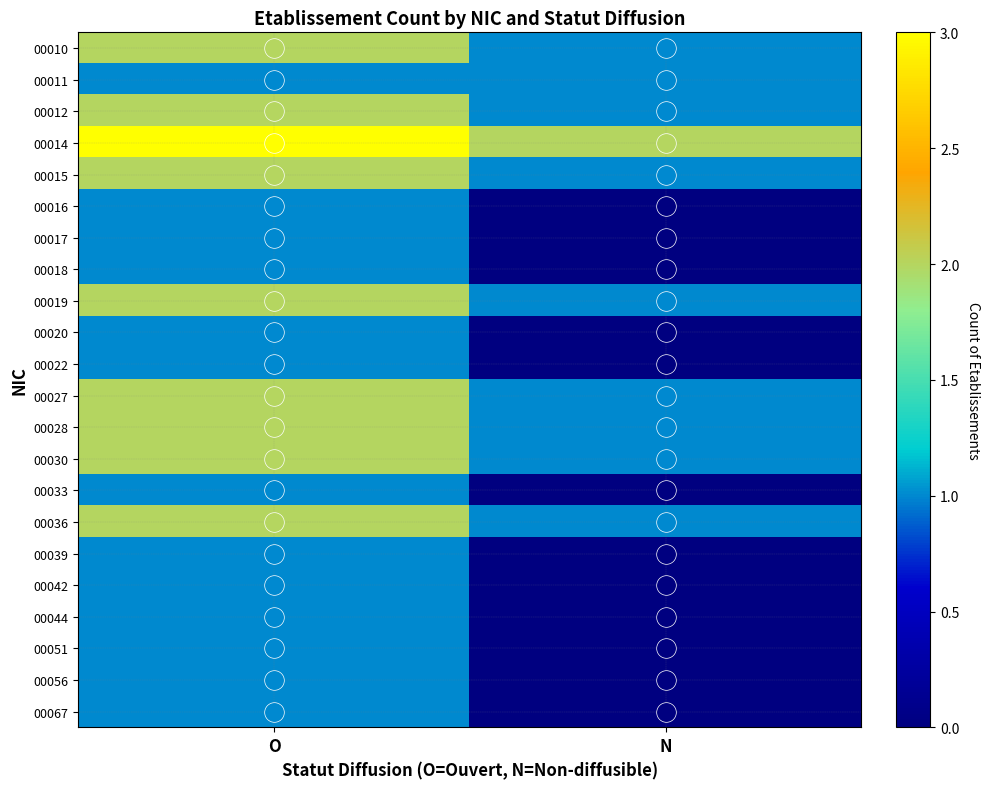

Reading left to right, list all the values displayed in this chart.

00010: O=2	N=1
00011: O=1	N=1
00012: O=2	N=1
00014: O=3	N=2
00015: O=2	N=1
00016: O=1	N=0
00017: O=1	N=0
00018: O=1	N=0
00019: O=2	N=1
00020: O=1	N=0
00022: O=1	N=0
00027: O=2	N=1
00028: O=2	N=1
00030: O=2	N=1
00033: O=1	N=0
00036: O=2	N=1
00039: O=1	N=0
00042: O=1	N=0
00044: O=1	N=0
00051: O=1	N=0
00056: O=1	N=0
00067: O=1	N=0